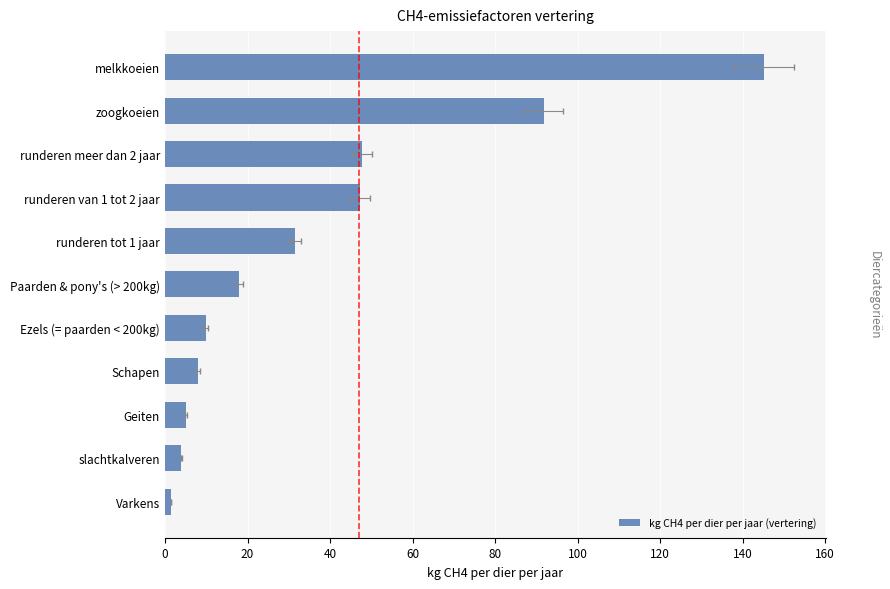

What is the difference between the maximum and minimum values?

143.7